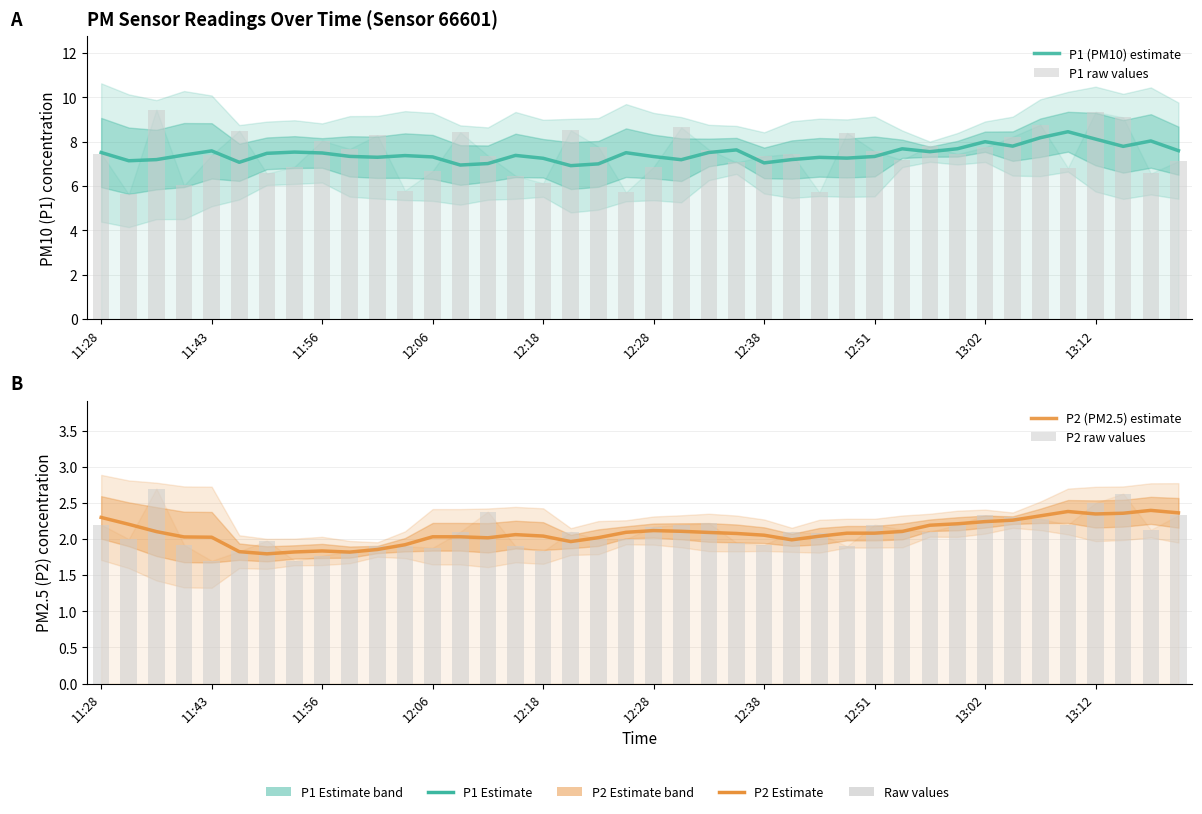

Rank the series by their maximum value, from lowest to highest.

P2 (PM2.5) estimate, P2 raw values, P1 (PM10) estimate, P1 raw values